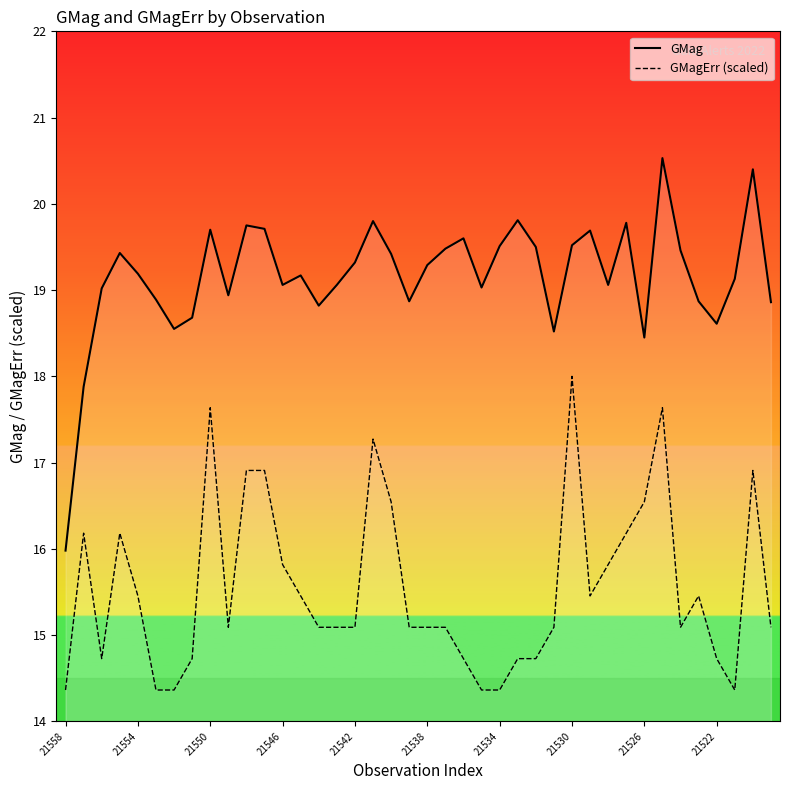

Which series has the largest range (max minus min)?

GMag